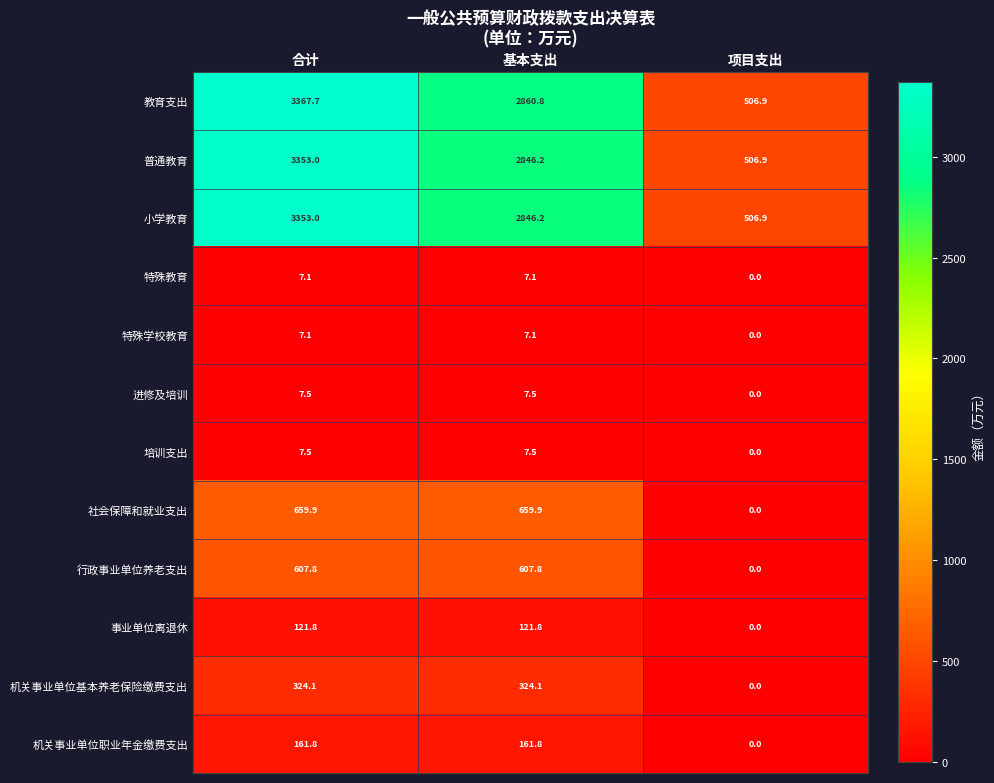

Which series has the largest range (max minus min)?

教育支出